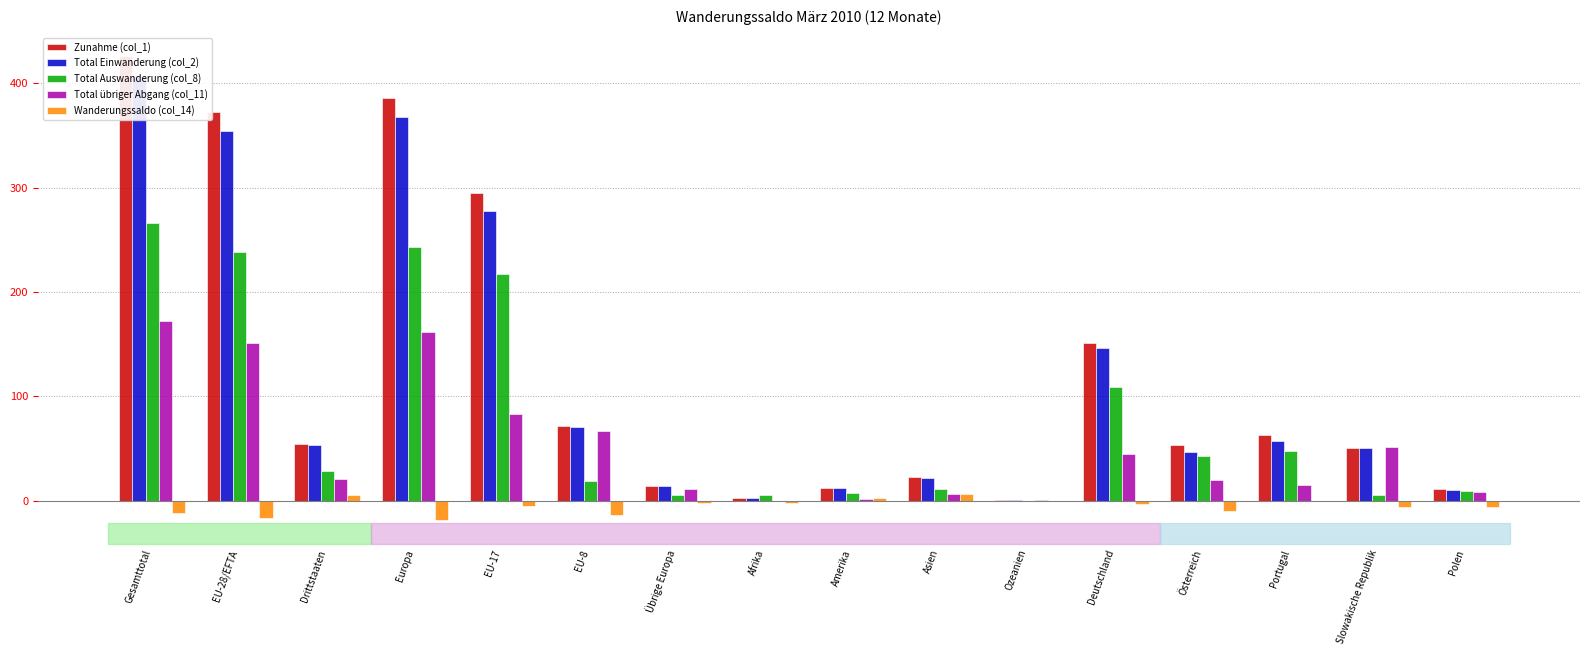

Which series changed the most between EU-28/EFTA and Slowakische Republik?

Zunahme (col_1)